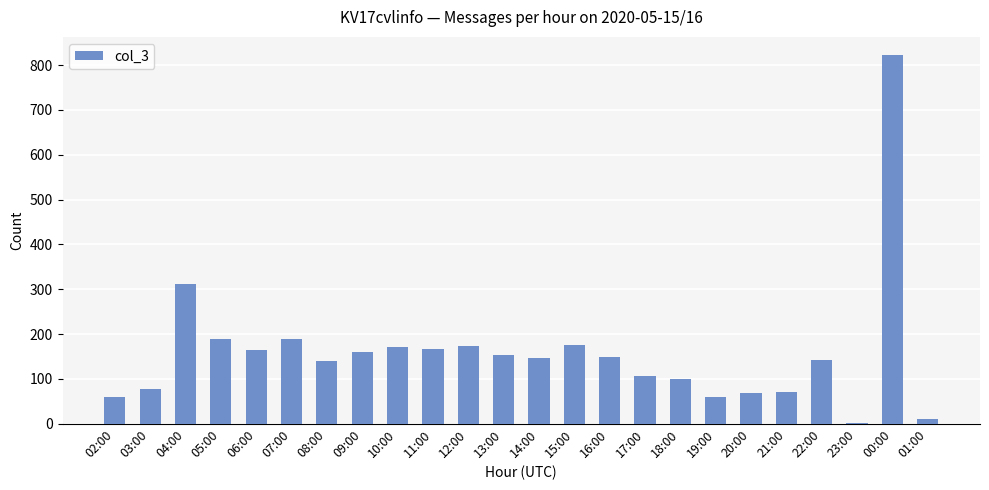

True or false: the data shows 69 at 12:00.

False